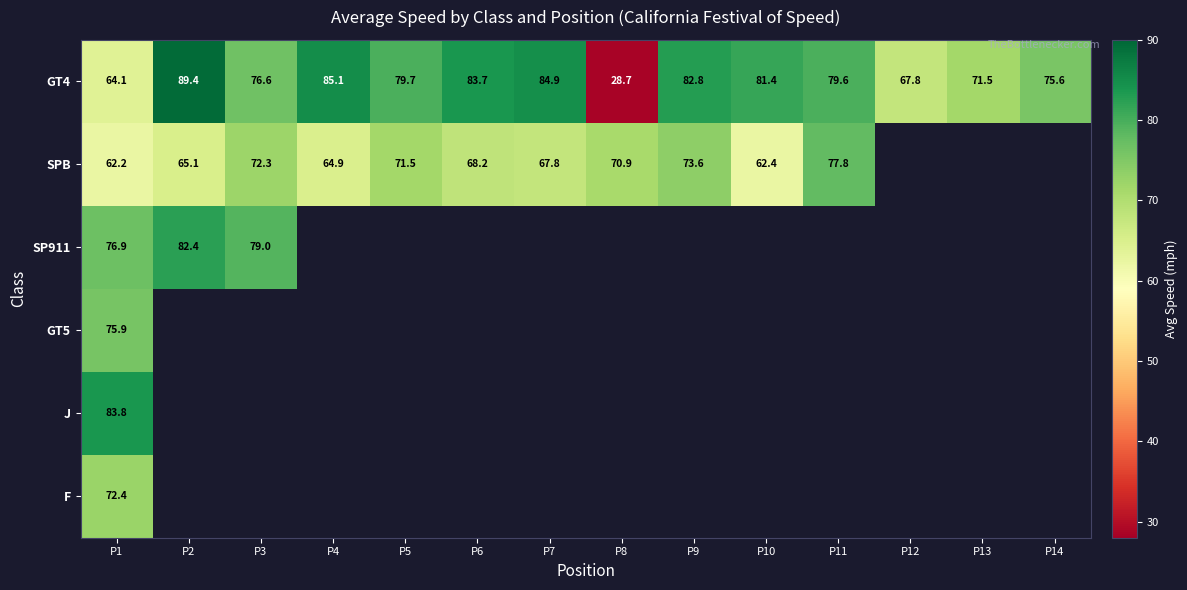

Is it true that GT4 equals 17.6 at P10?

False